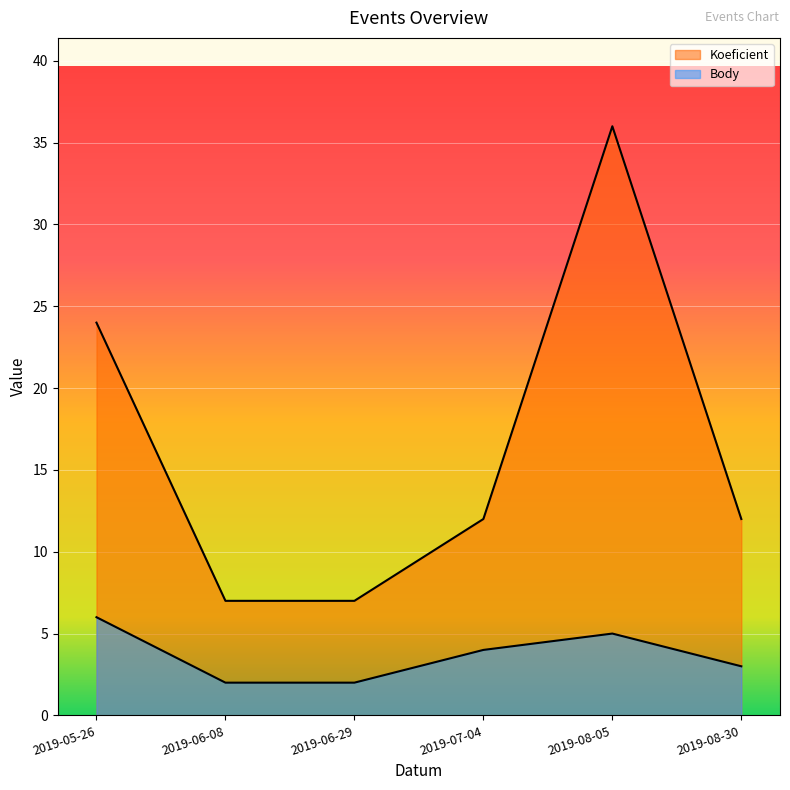

What is the highest value of the Body series?

6